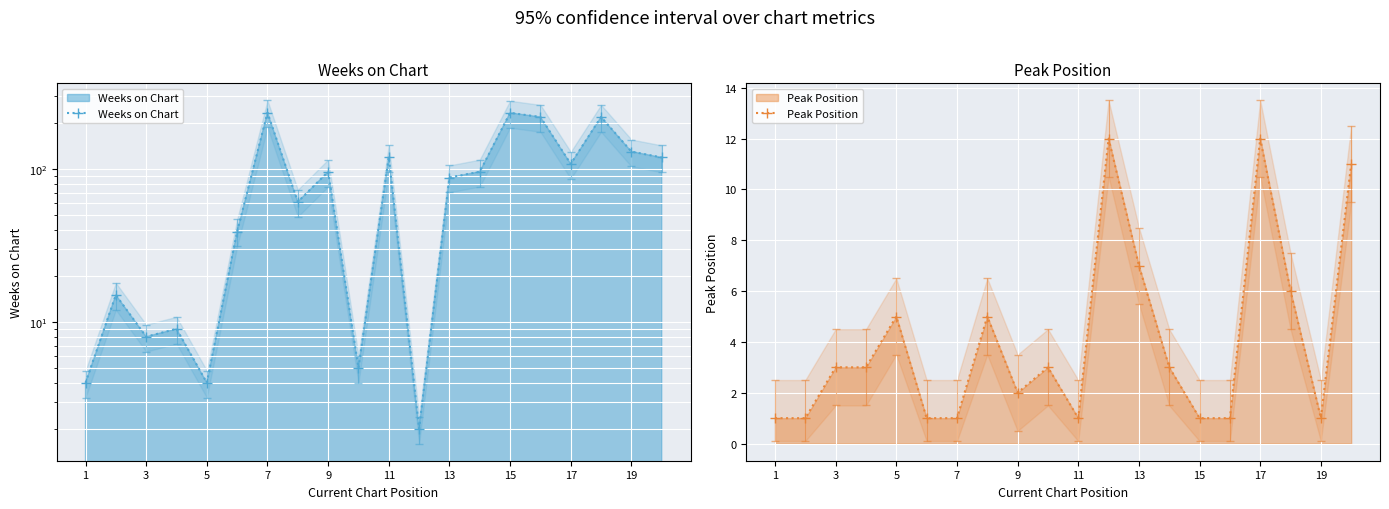

Which has a higher value, 3 or 11?

11